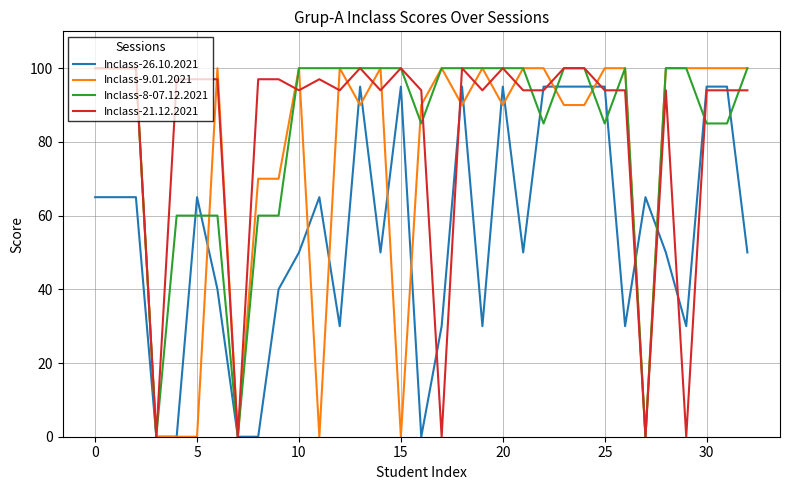

What is the highest value of the Inclass-21.12.2021 series?

100